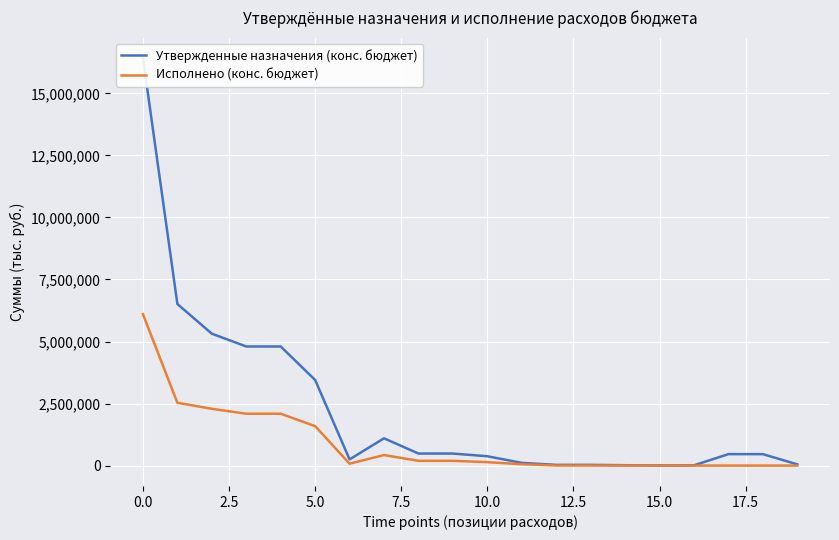

Which series has the widest spread of values?

Утвержденные назначения (конс. бюджет)